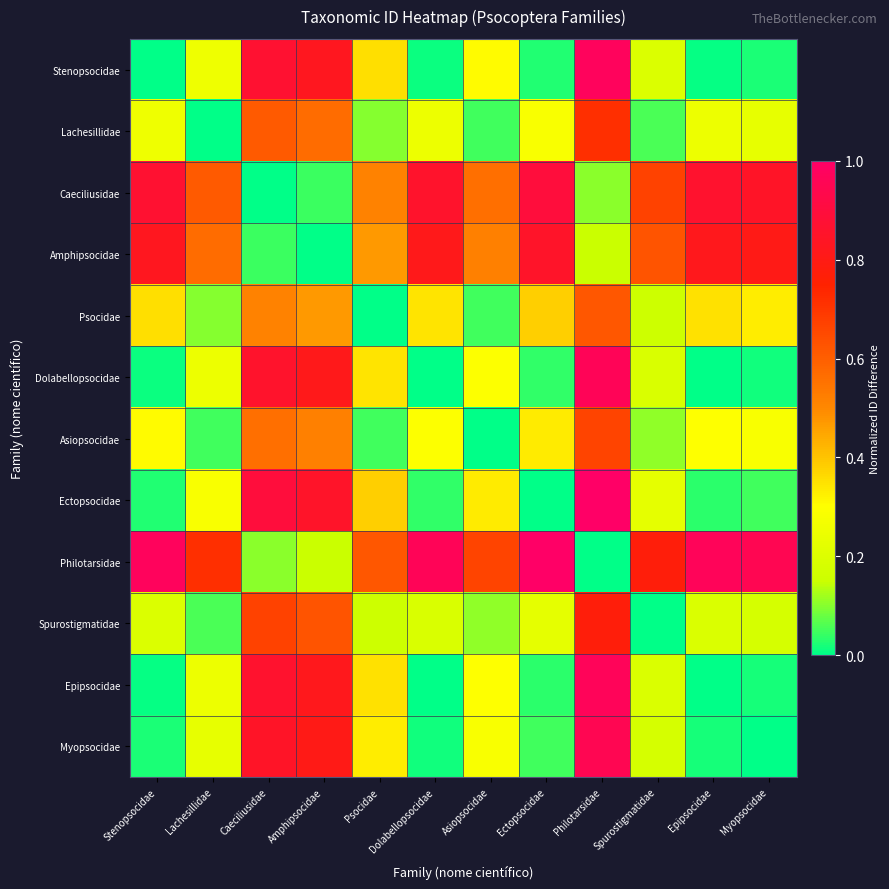

What is the total value across all series at Spurostigmatidae?

3.4